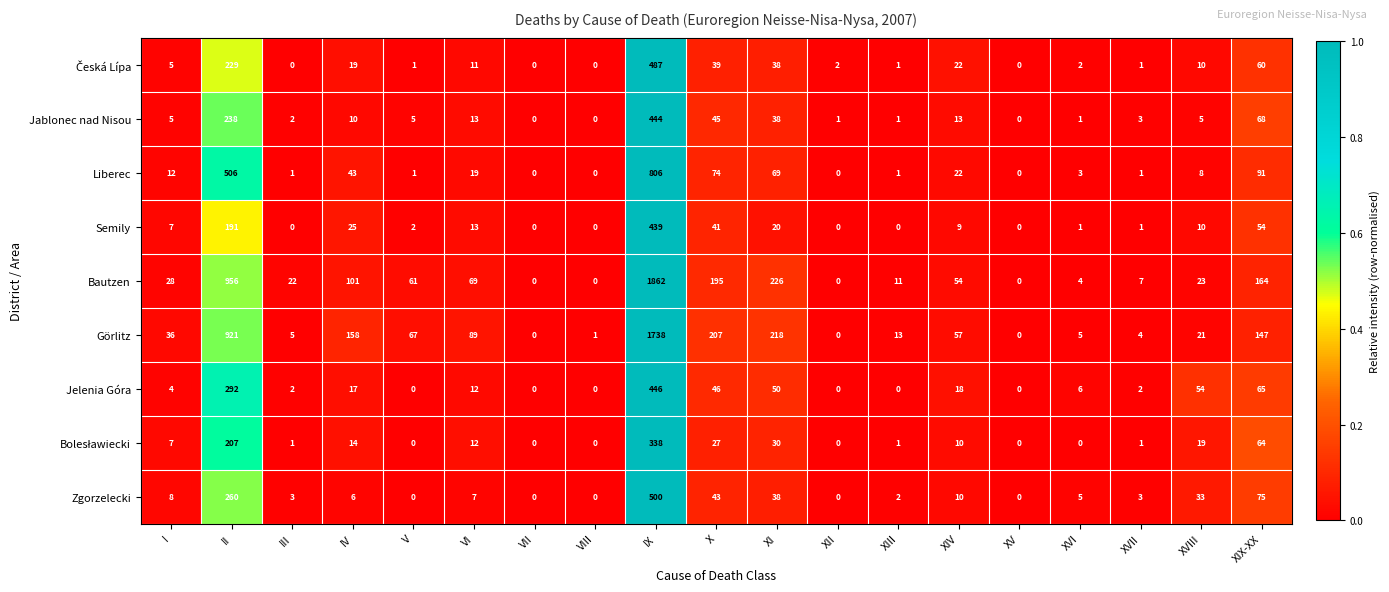

What is the difference between the Görlitz values at VII and III?

5